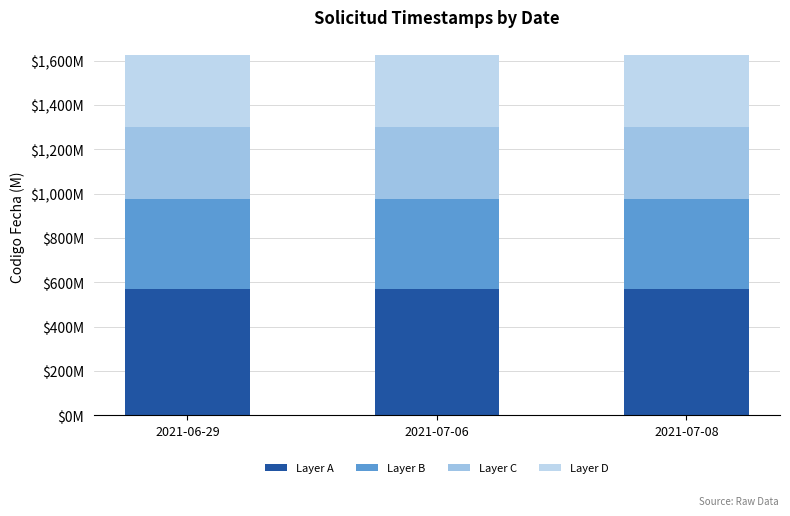

Are the bars horizontal?

No